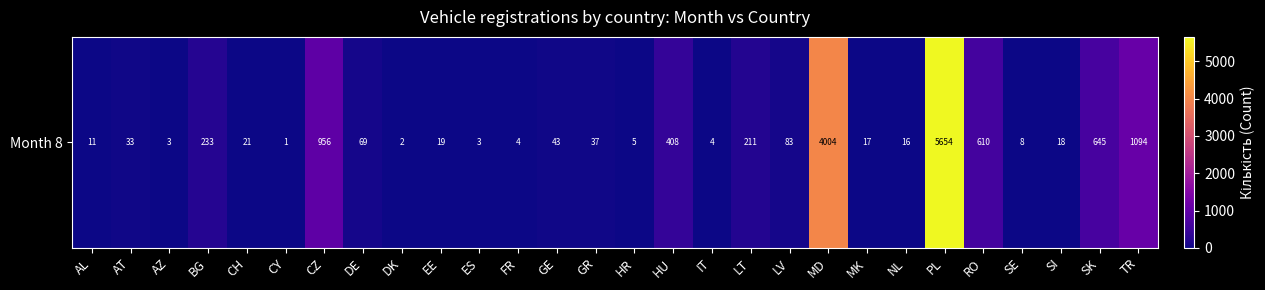

What is the difference between the maximum and minimum values?

5653